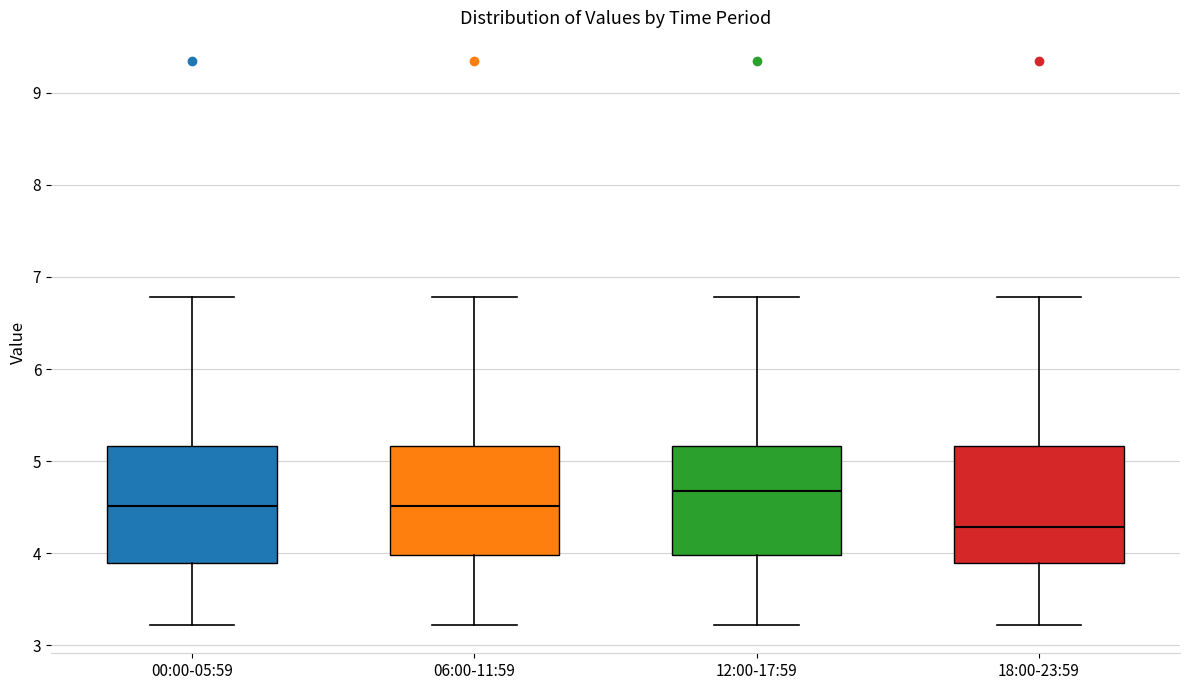

Where does the upper whisker of the box for 00:00-05:59 end on the y-axis? The values are not printed on the chart, so give them approximately, as read against the axis.

6.8